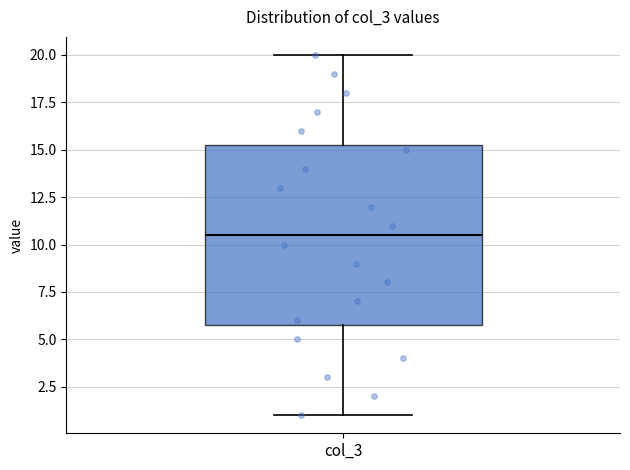

Transcribe this box plot: give where the median line is, the range the box spans, and where the two whiskers end, as read against the y-axis. The values are not printed on the chart, so give them approximately, as read against the axis.

median 10.5, box 6.0 to 15.5, whiskers 1.0 to 20.0